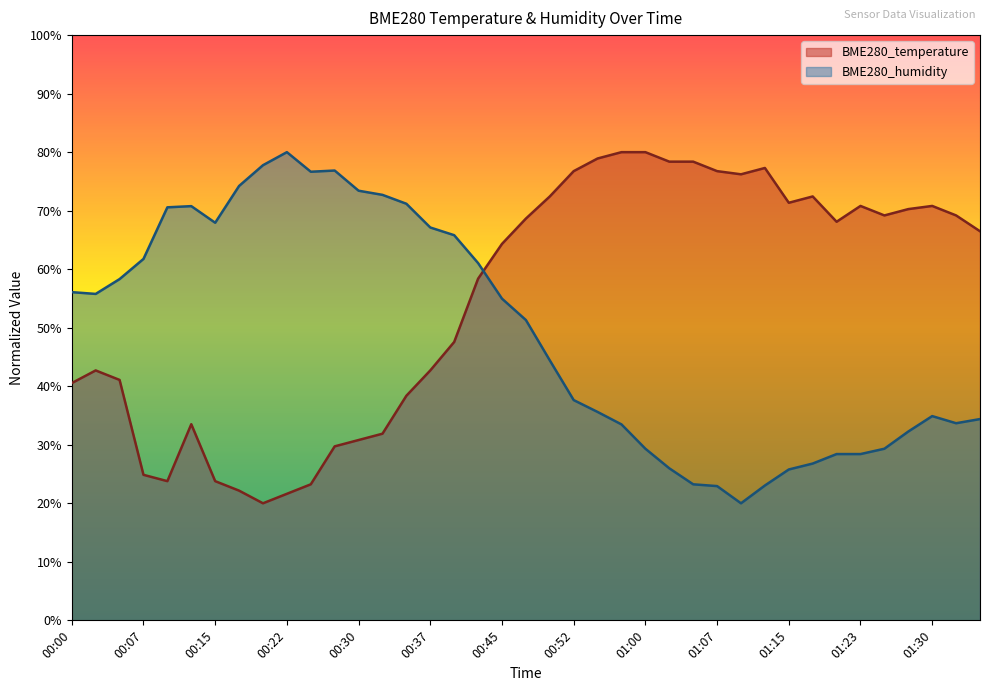

Rank the series by their maximum value, from highest to lowest.

BME280_temperature, BME280_humidity